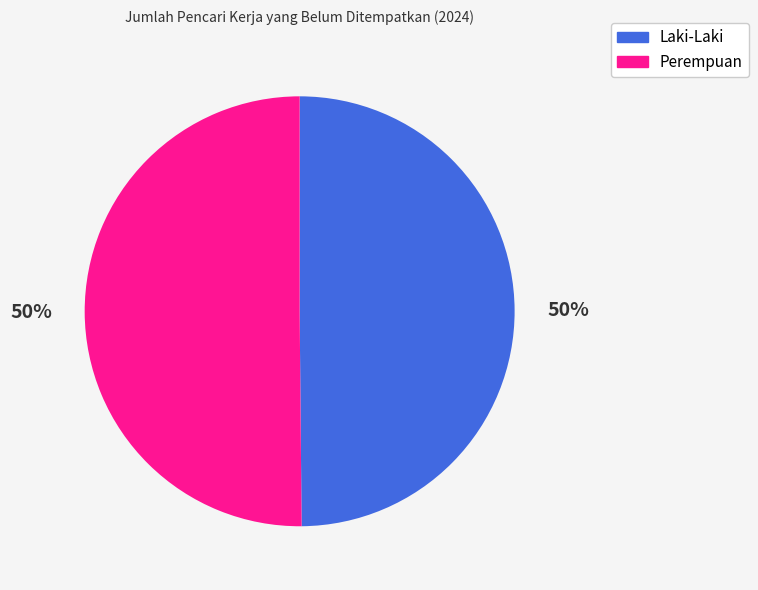

What is the ratio of the value at Perempuan to the value at Laki-Laki?

1.0